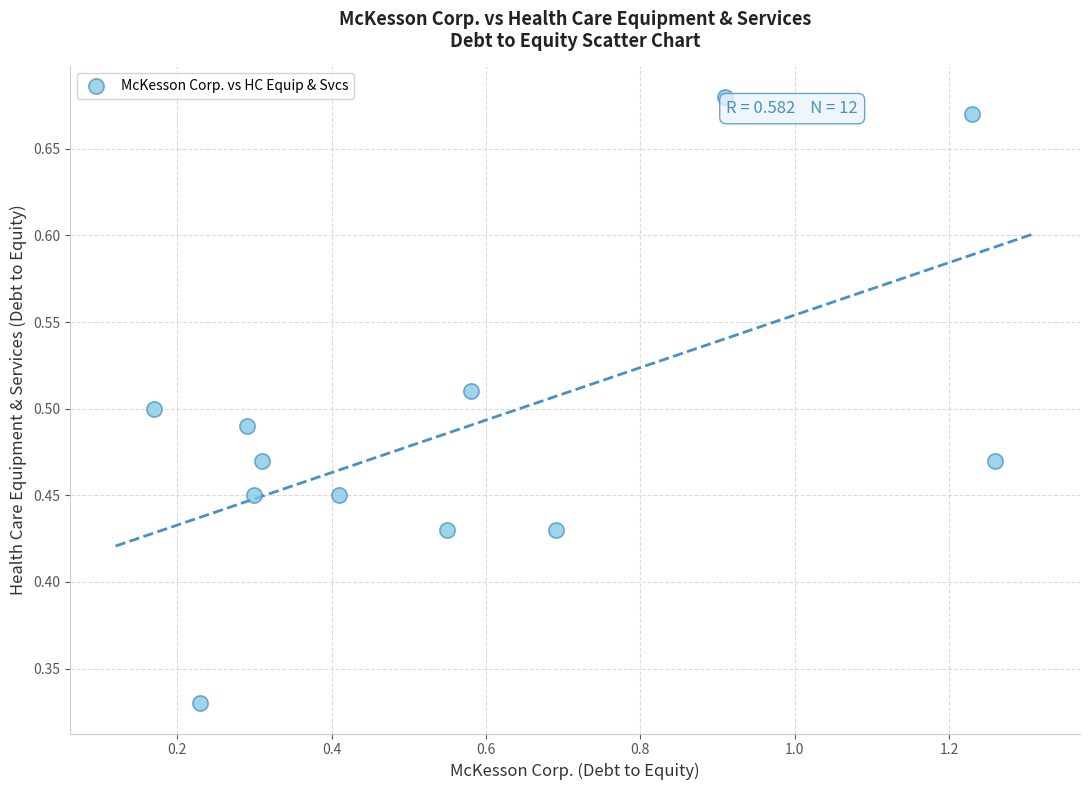

What is the range of X values (max minus min)?

1.1